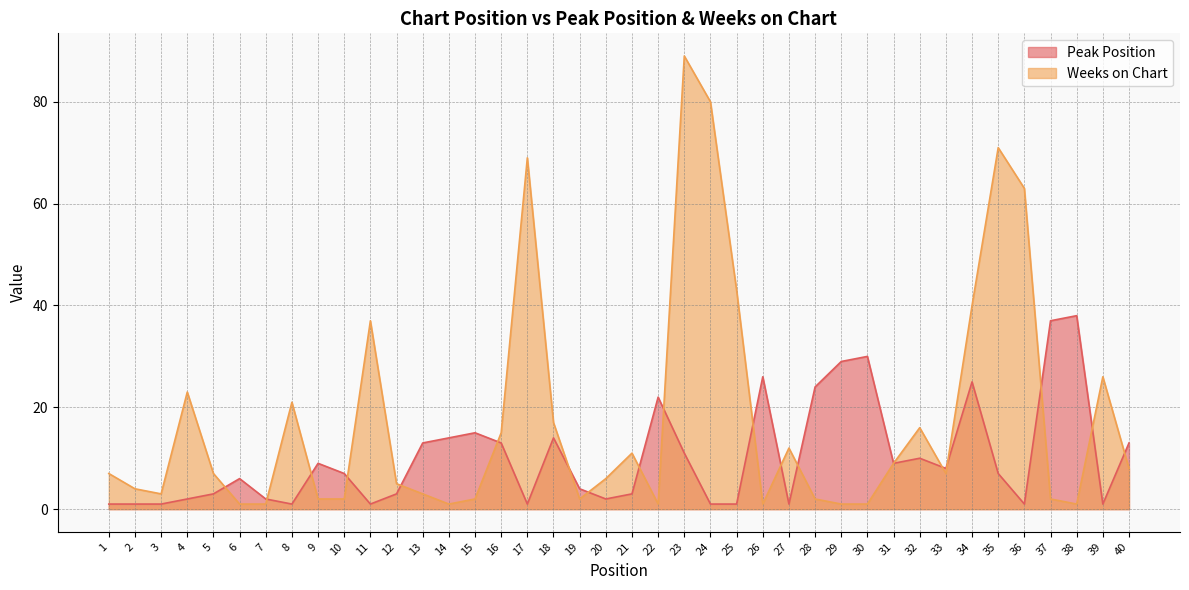

Is it true that Weeks on Chart equals 6 at 20?

True